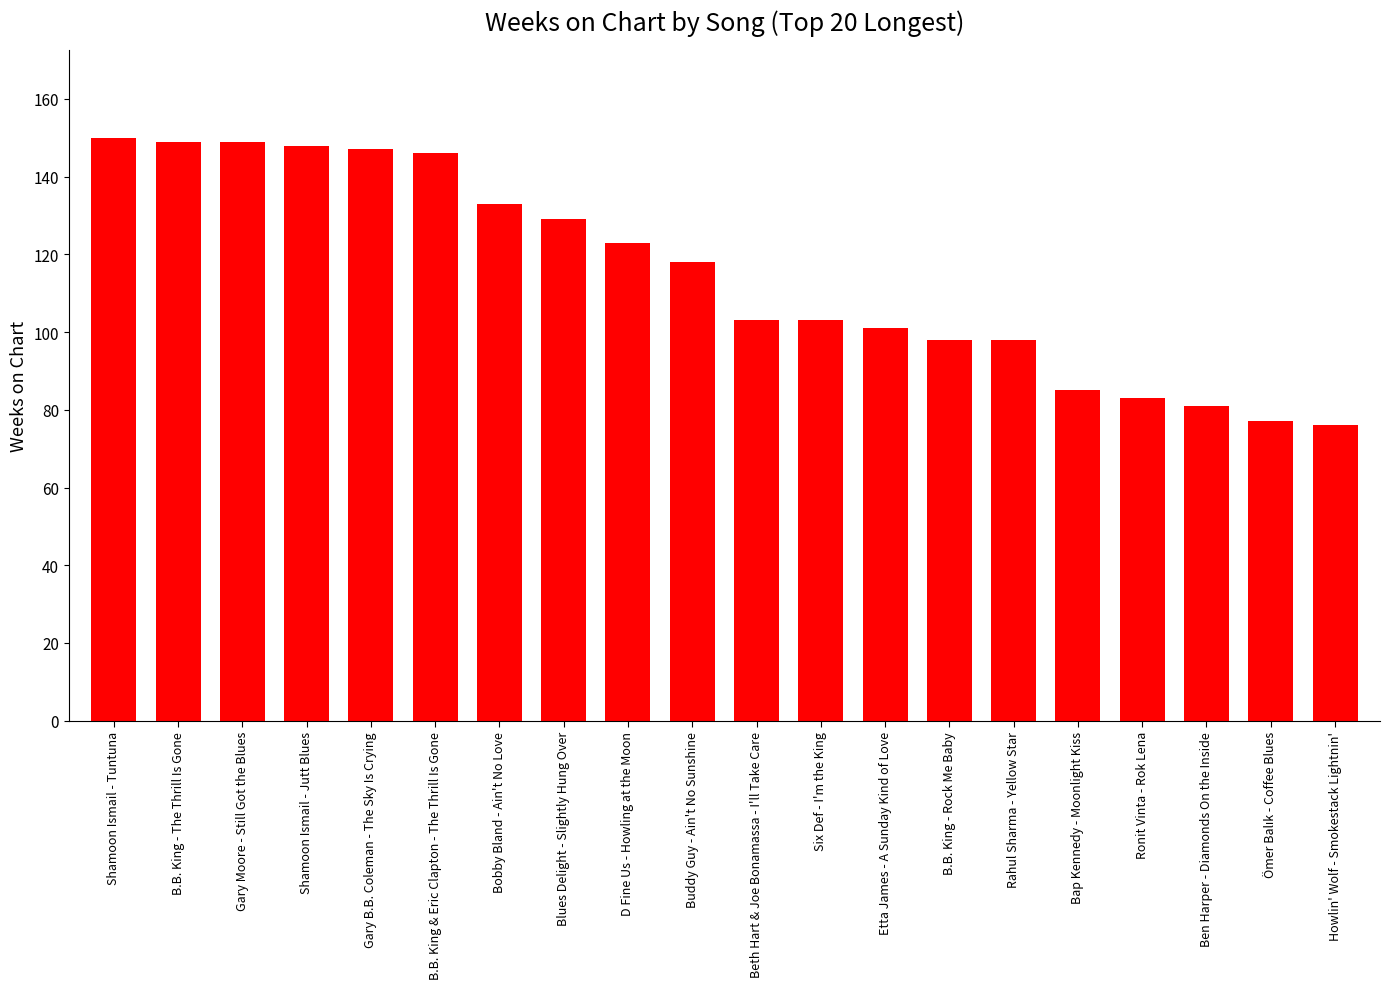

Reading right to left, extract all data points from this chart.

76	77	81	83	85	98	98	101	103	103	118	123	129	133	146	147	148	149	149	150